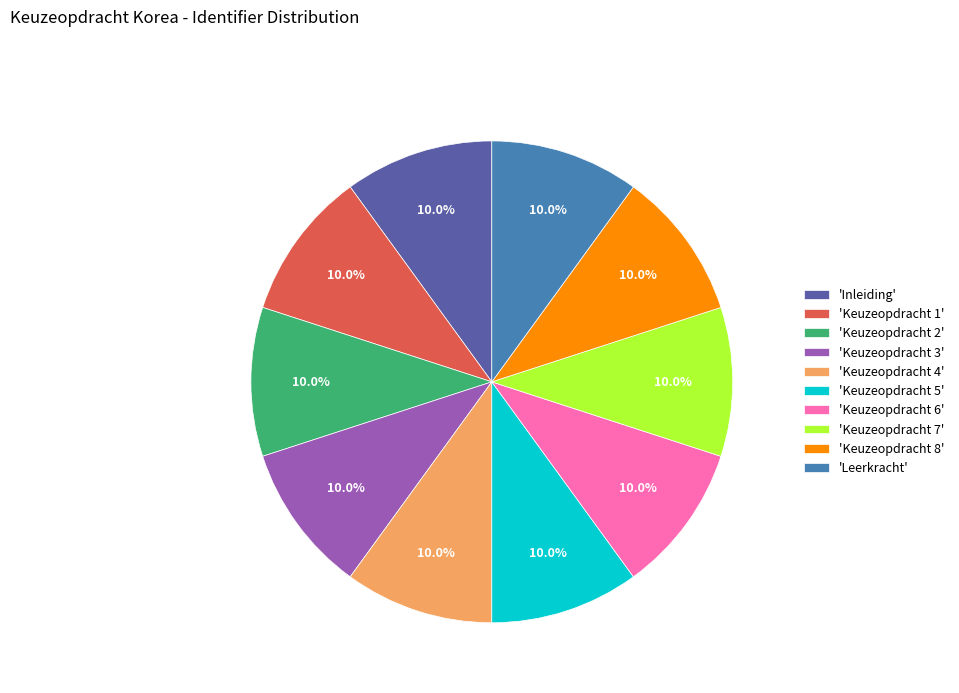

What is the ratio of the value at 'Keuzeopdracht 5' to the value at 'Keuzeopdracht 1'?

1.0